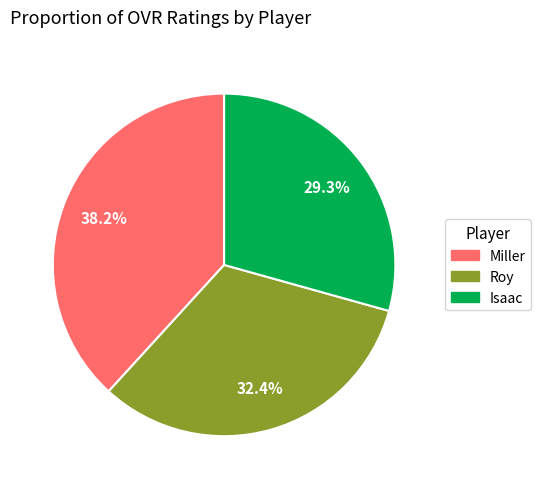

To the nearest percent, what percentage of the pie is Roy?

32%